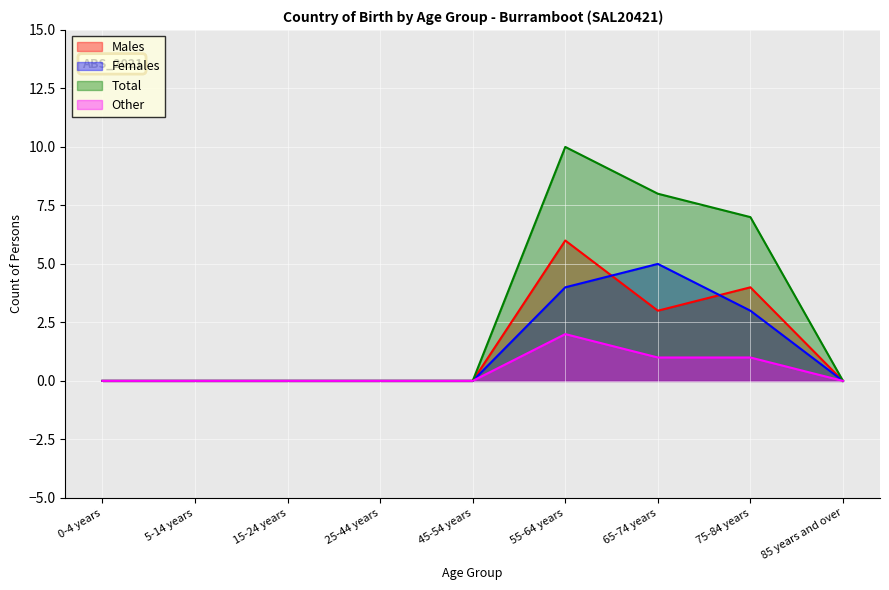

What is the greatest value displayed?

10